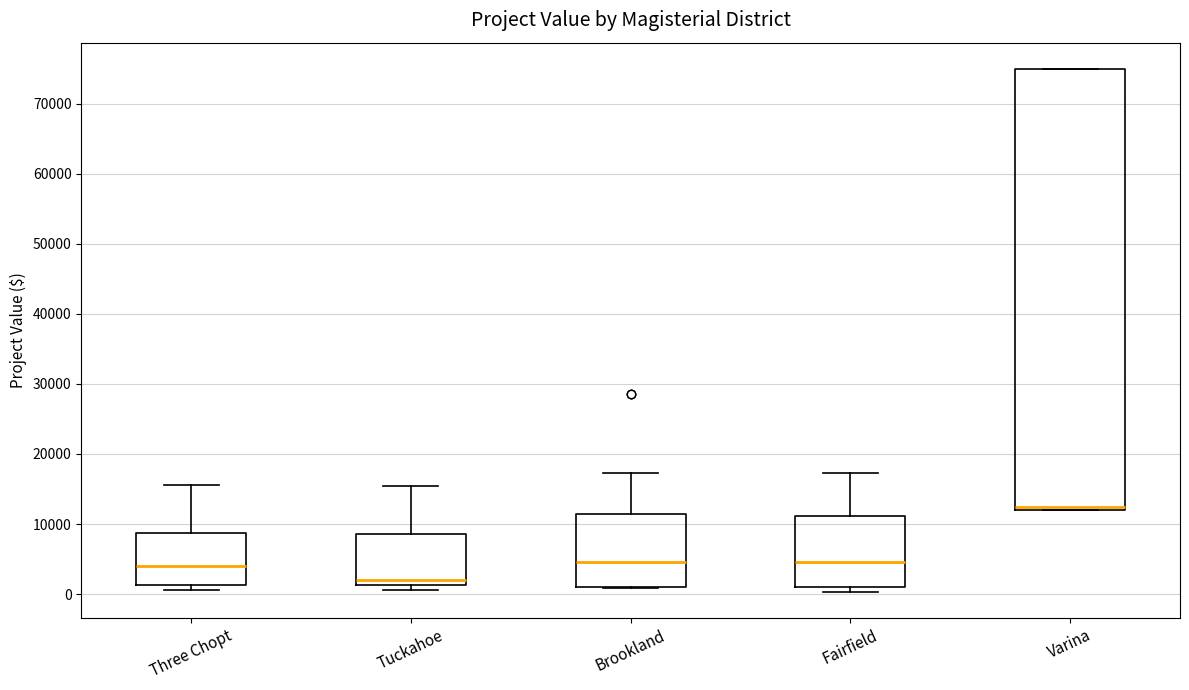

Reading left to right, read every box against the y-axis: the position of its median line, the range the box covers, and the ends of its whiskers. The values are not printed on the chart, so give them approximately, as read against the axis.

Three Chopt: median 4000, box 1000 to 9000, whiskers 1000 (just below the box's lower edge) to 16000
Tuckahoe: median 2000, box 1000 to 9000, whiskers 1000 (just below the box's lower edge) to 15000
Brookland: median 5000, box 1000 to 11000, whiskers 1000 to 17000
Fairfield: median 5000, box 1000 to 11000, whiskers 0 to 17000
Varina: median 12000 (just above the box's lower edge), box 12000 to 75000, whiskers 12000 to 75000